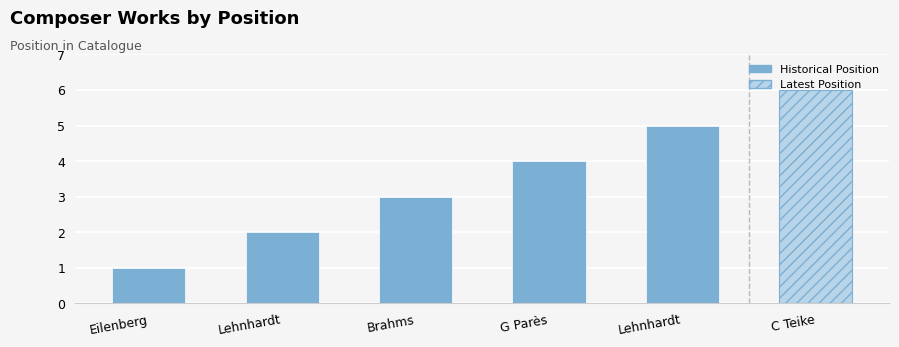

At which label is the value closest to 3?

Brahms